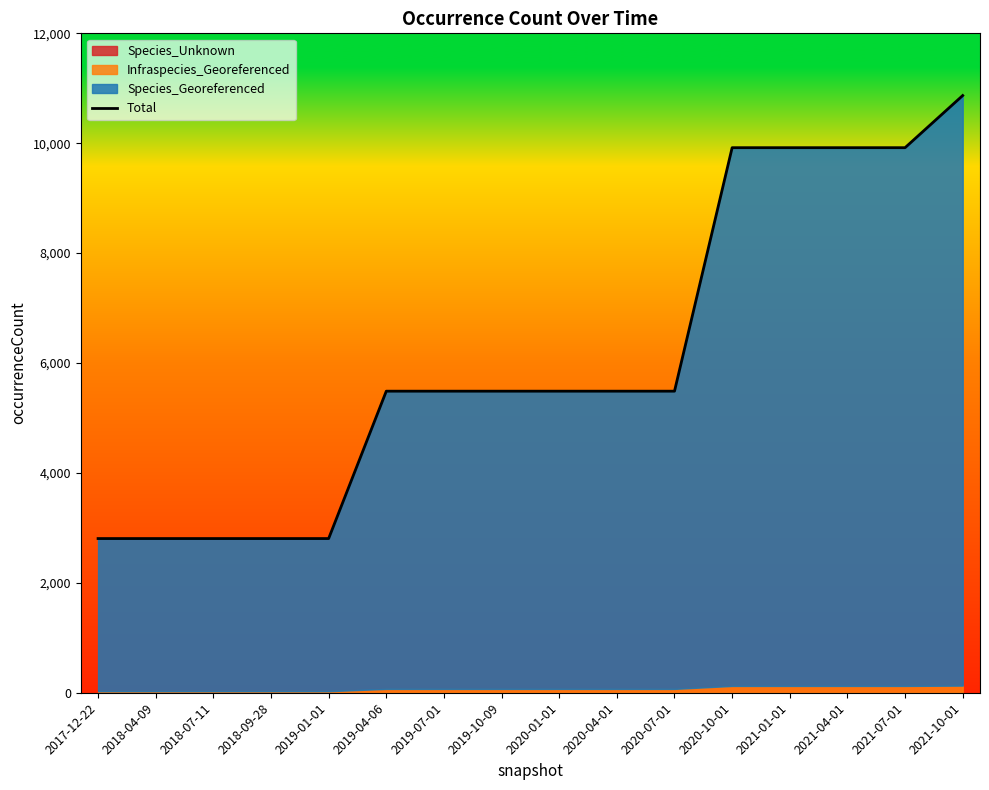

How many values are between 2806 and 9919?

15